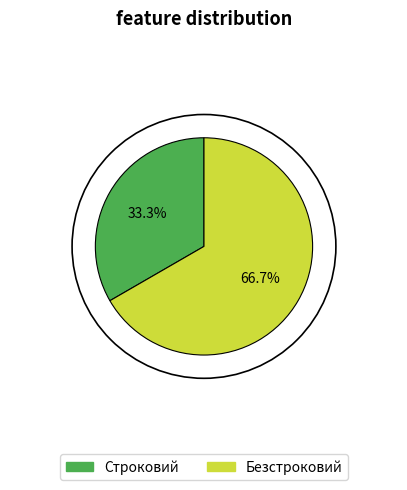

Rank the categories by value from lowest to highest.

Строковий, Безстроковий